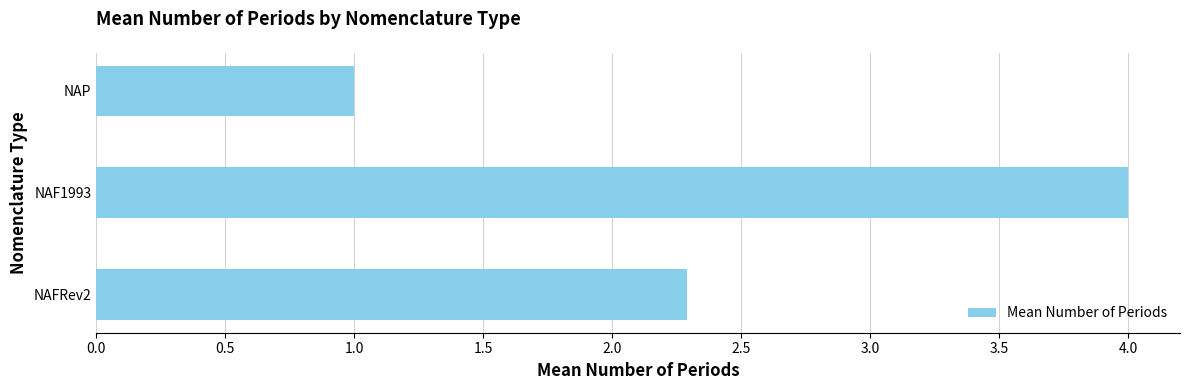

How many series are shown in this chart?

1